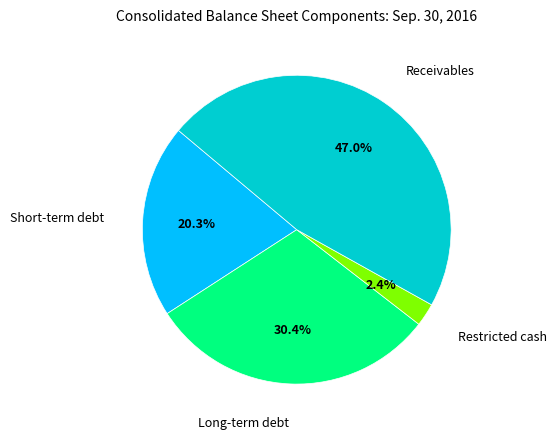

How many slices are in this pie chart?

4